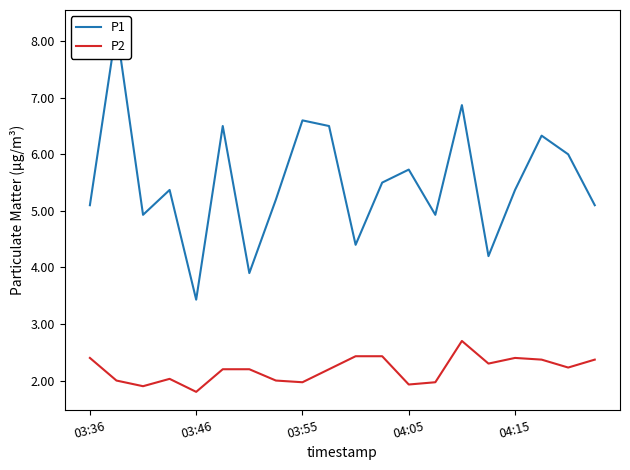

True or false: P1 and P2 cross at least once.

False